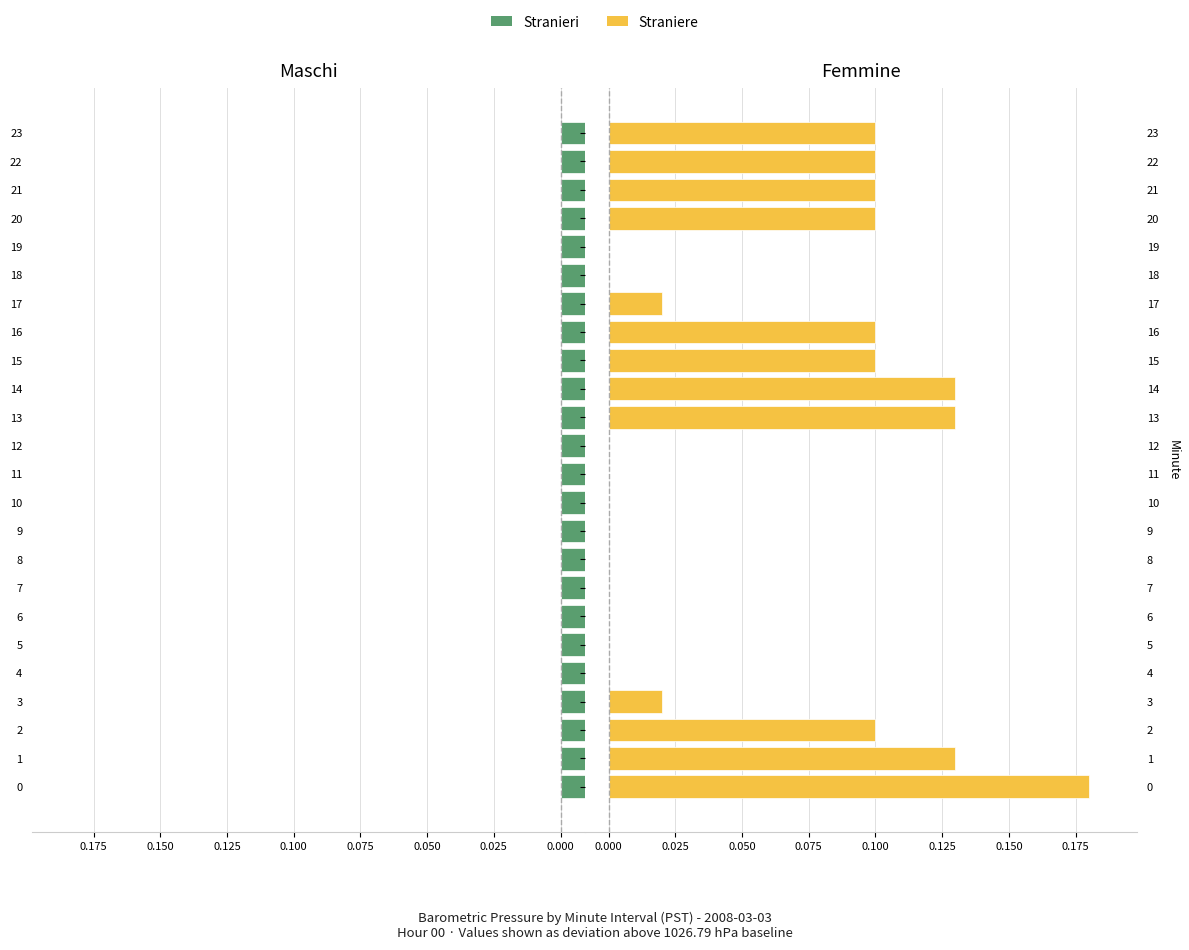

Is the value of Stranieri at 5 greater than the value of Straniere at 9?

No